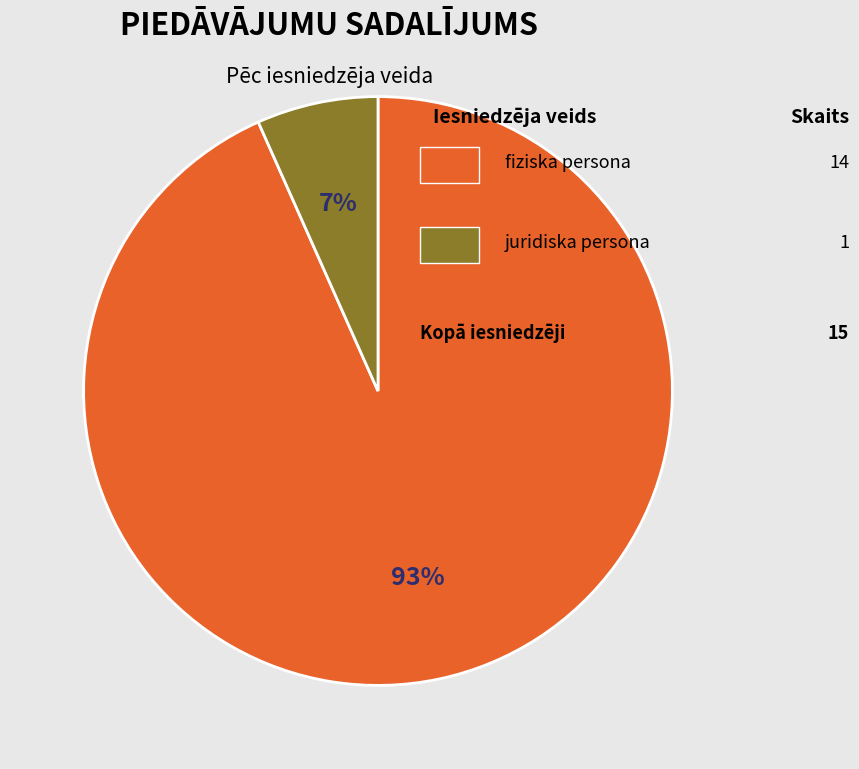

To the nearest percent, what is the average slice percentage?

50%